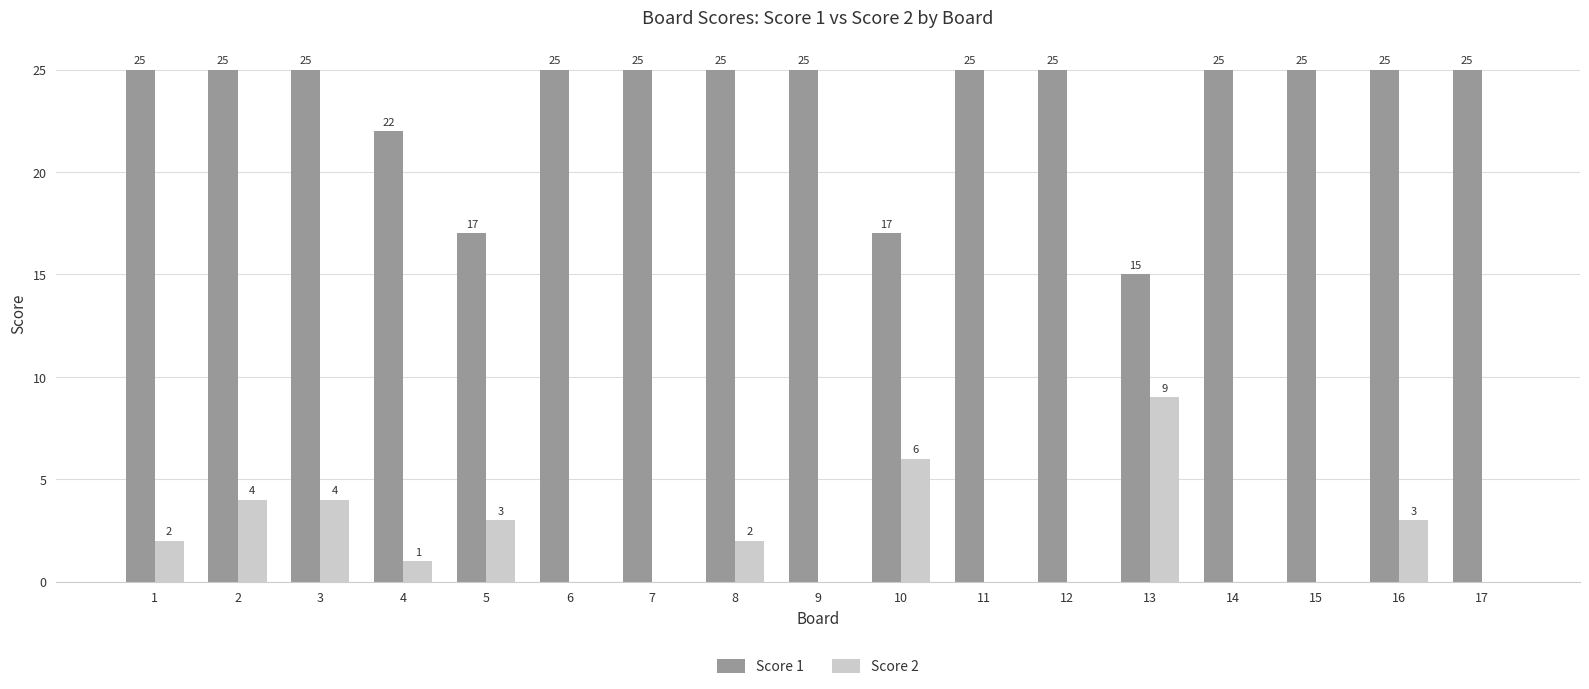

What are all the series names shown in the legend?

Score 1, Score 2